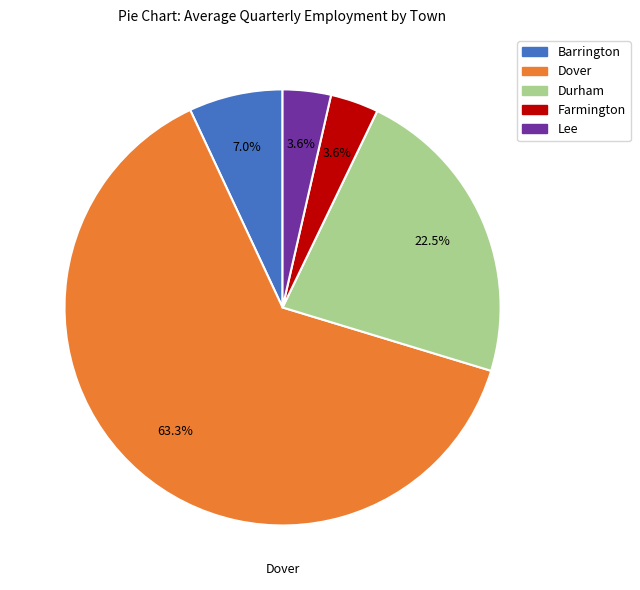

Is there any slice that represents more than half of the pie?

Yes